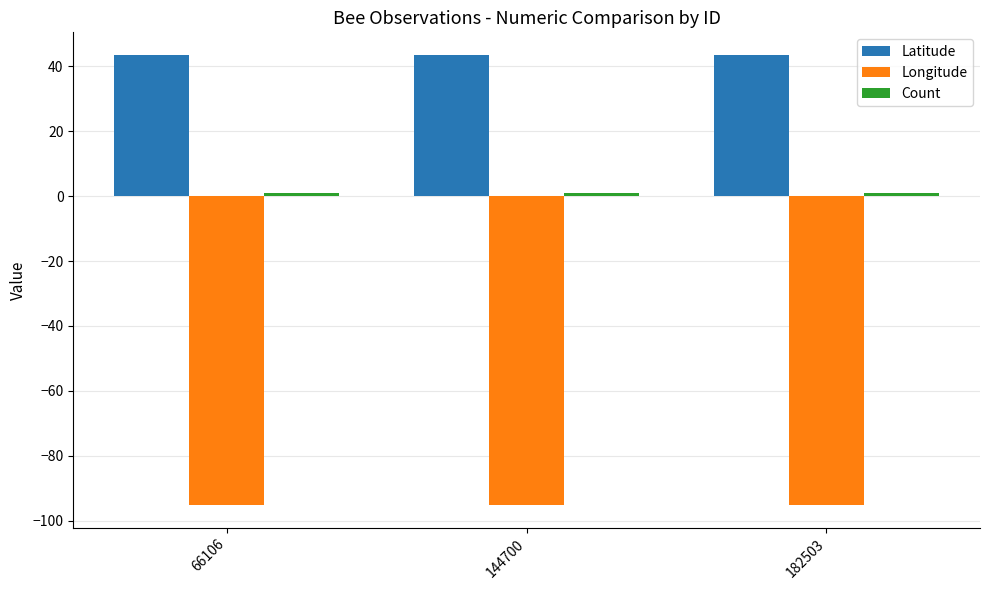

What is the highest value of the Latitude series?

43.5